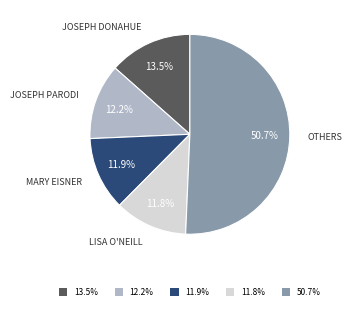

To the nearest percent, what is the difference between the largest and smallest slice percentages?

39%